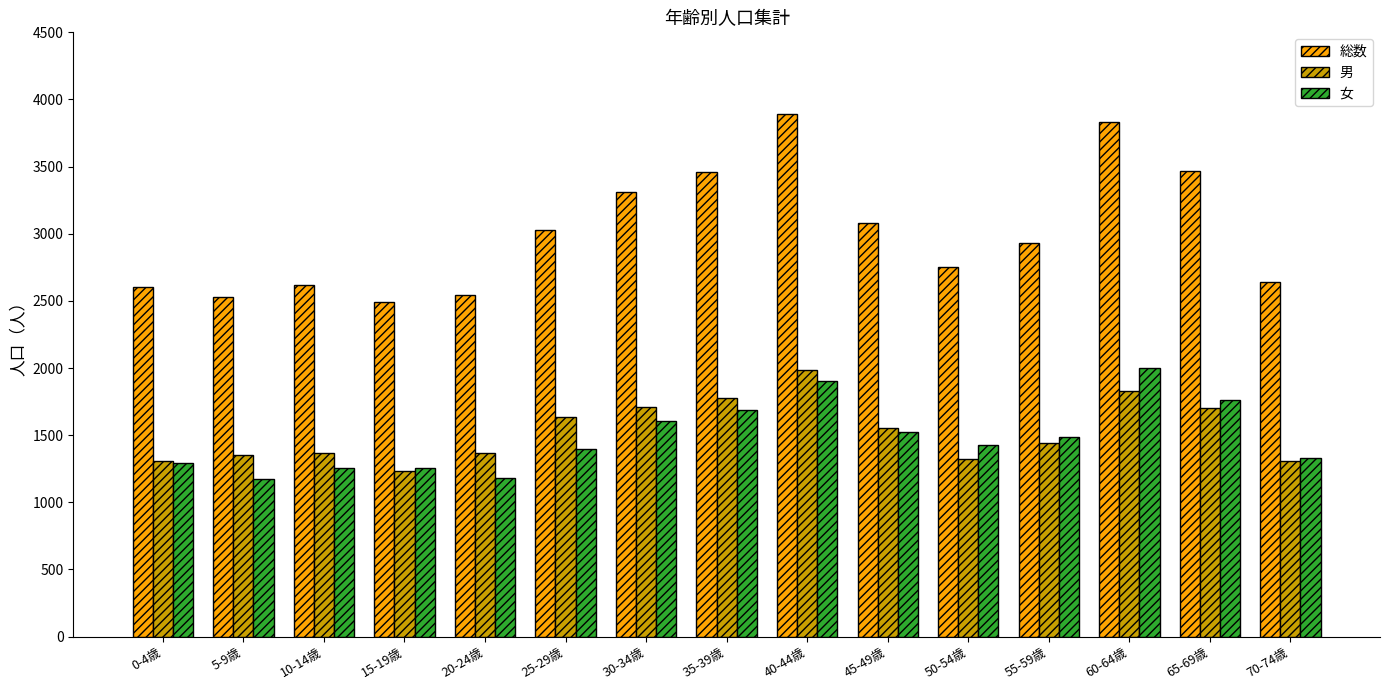

What is the difference between the 男 values at 65-69歳 and 50-54歳?

377